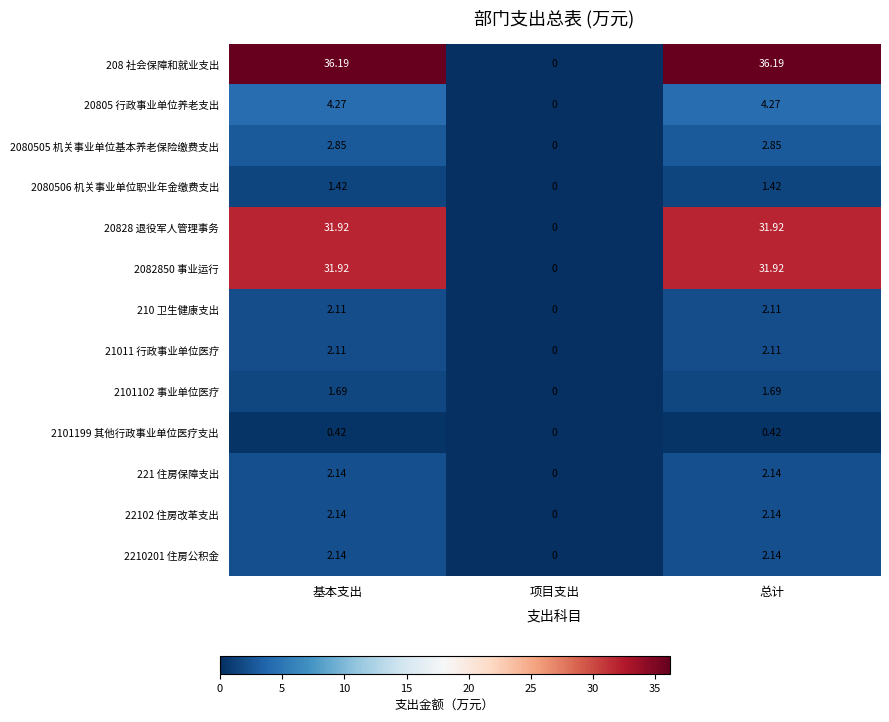

How many positive values does the 208 社会保障和就业支出 series have?

2